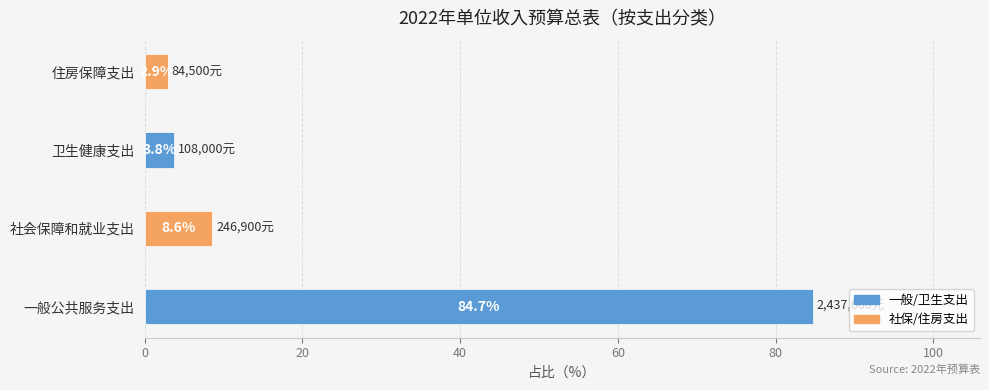

Where is the data nearest to the value 43?

社会保障和就业支出